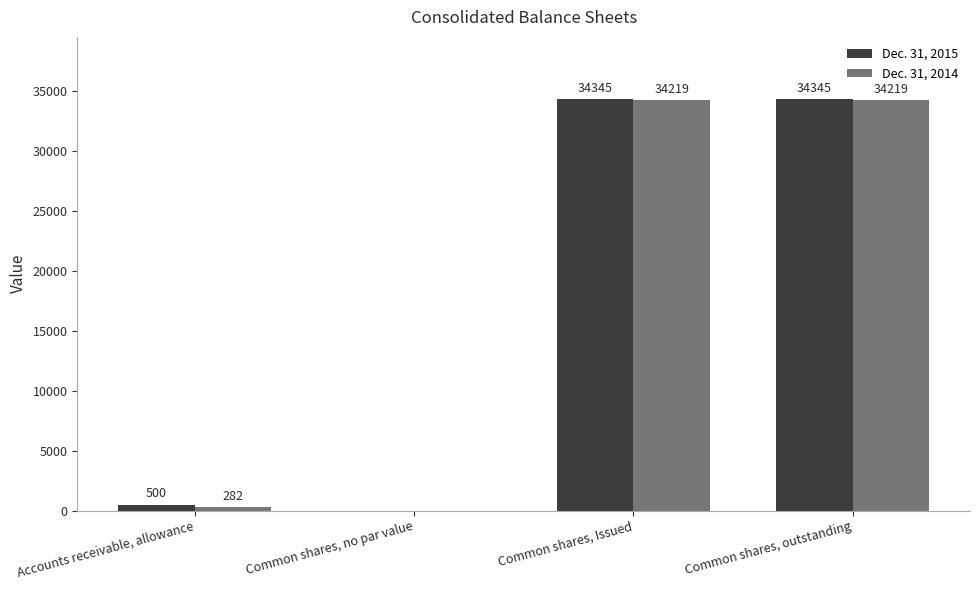

What is the total value across all series at Common shares, outstanding?

68564